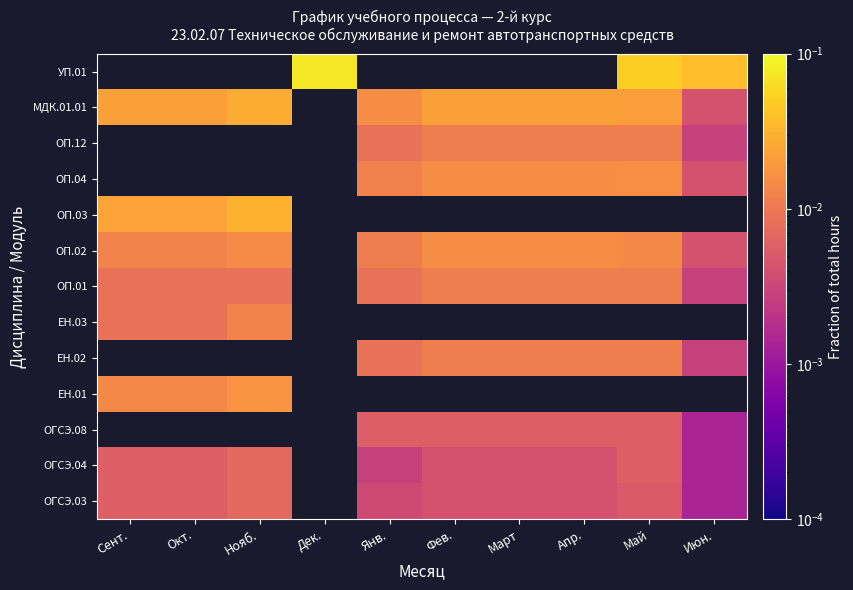

How many series are shown in this chart?

13